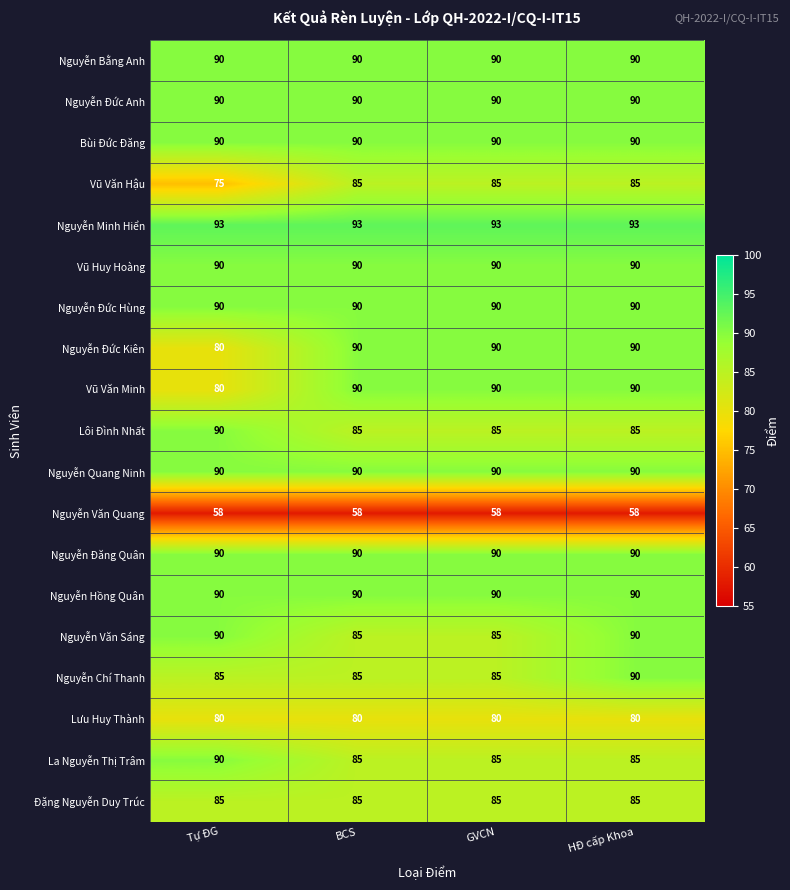

What is the spread (max minus min) of values at Tự ĐG?

35